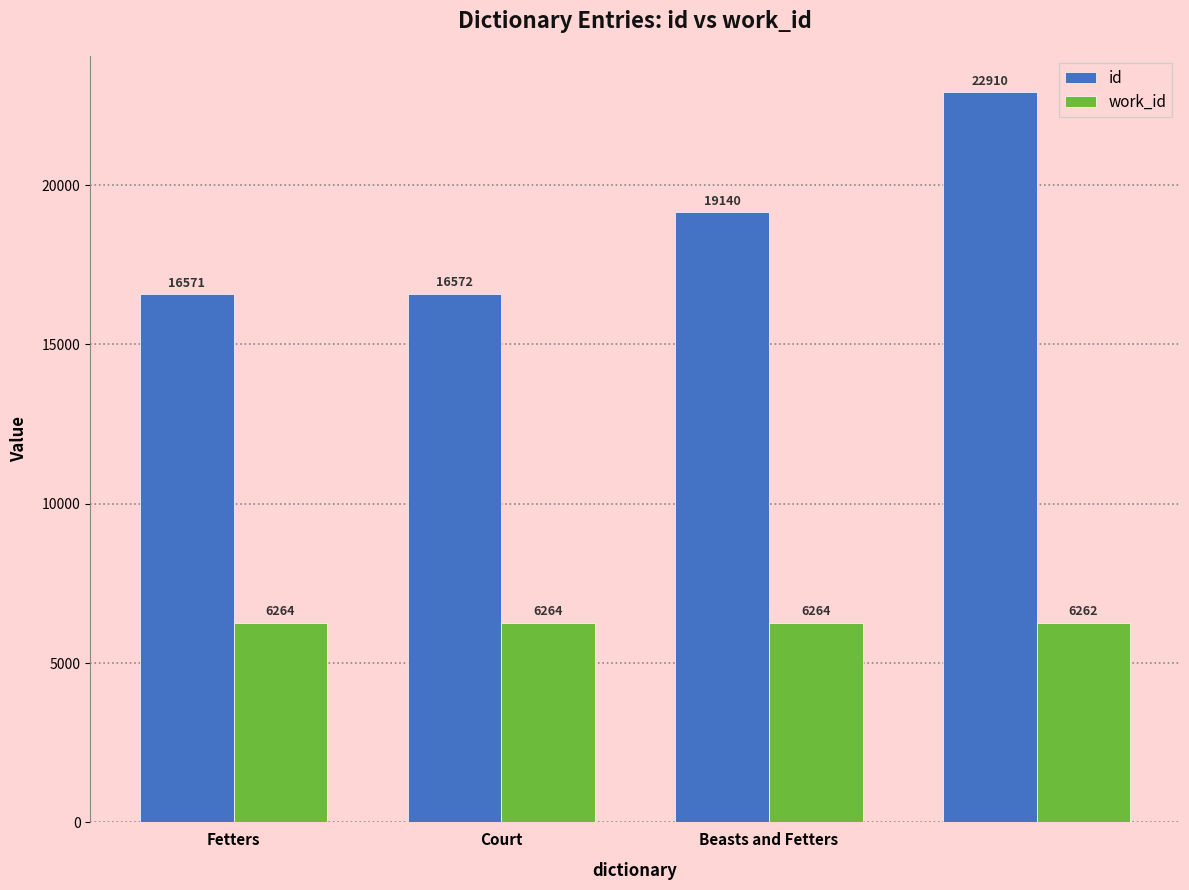

How many distinct data groups are displayed?

2